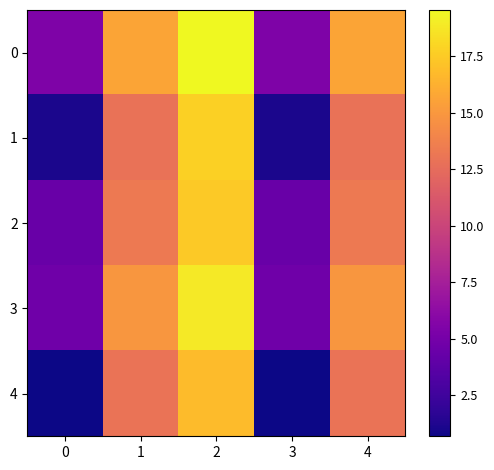

Reading left to right, list all the values displayed in this chart.

0: 0=5.4	1=15.7	2=19.5	3=5.4	4=15.7
1: 0=1.1	1=12.9	2=17.7	3=1.1	4=12.9
2: 0=4.4	1=13.3	2=17.5	3=4.4	4=13.3
3: 0=4.7	1=15.0	2=18.8	3=4.7	4=15.0
4: 0=0.7	1=13.0	2=16.8	3=0.7	4=13.0